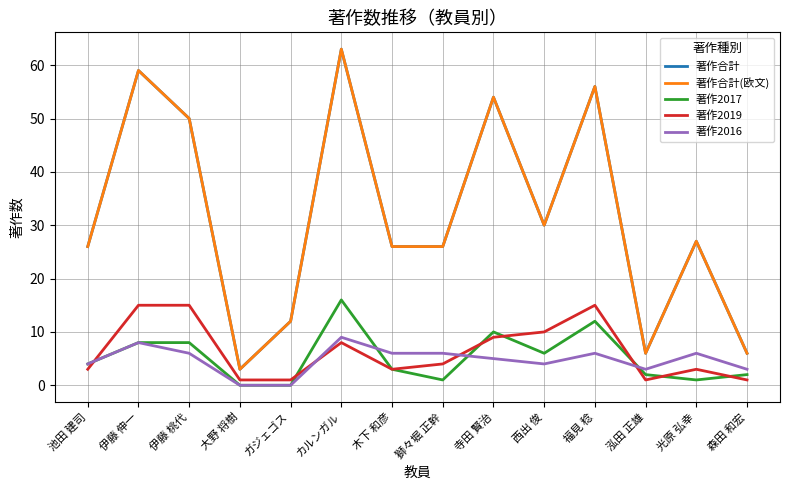

Does the chart have visible grid lines?

Yes